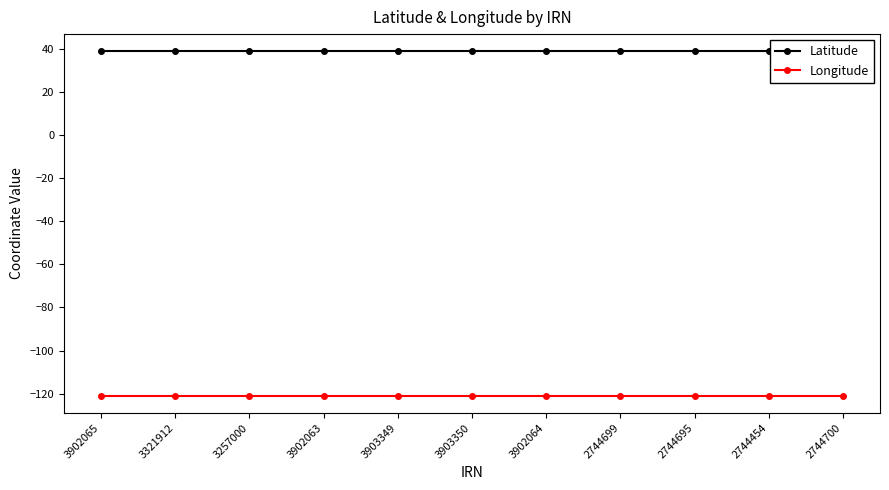

What is the sum of all Longitude values?

-1330.0